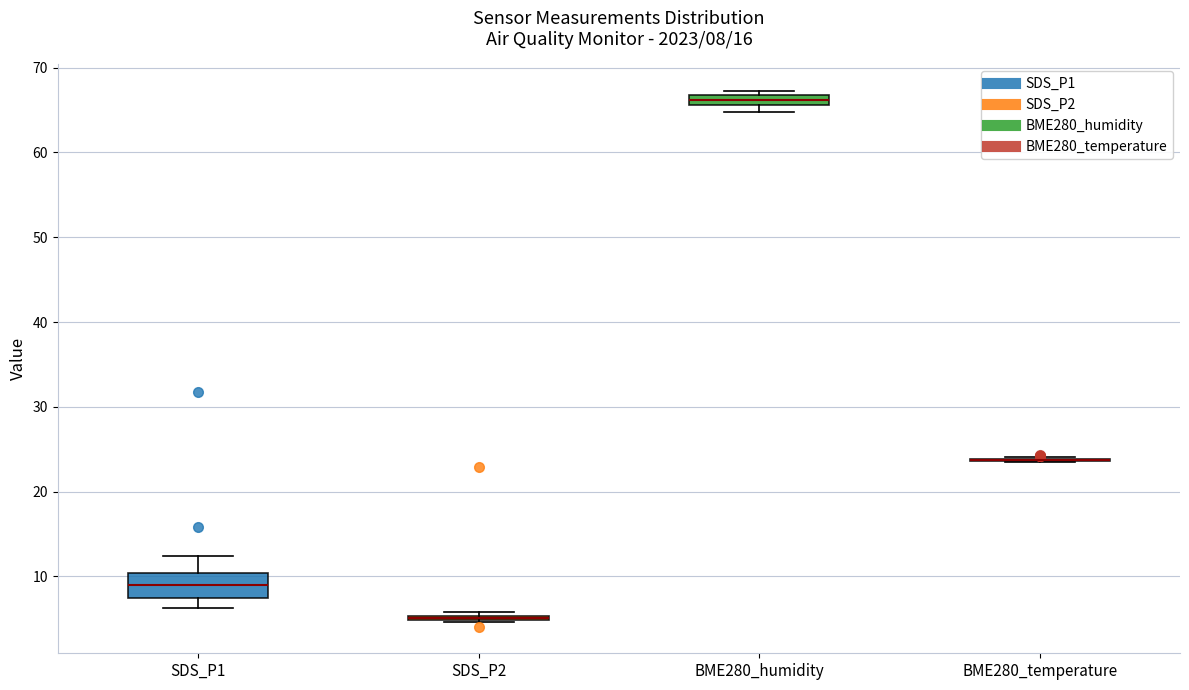

Which box is the tallest, from its lower edge to its upper edge?

SDS_P1